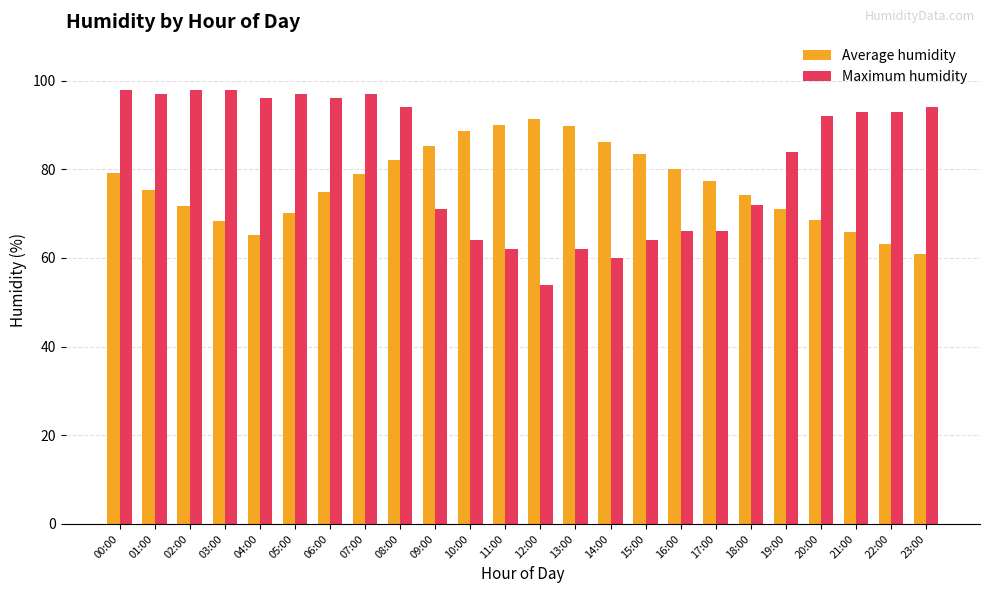

What is the difference between the second highest and second lowest values in the Average humidity series?

26.9